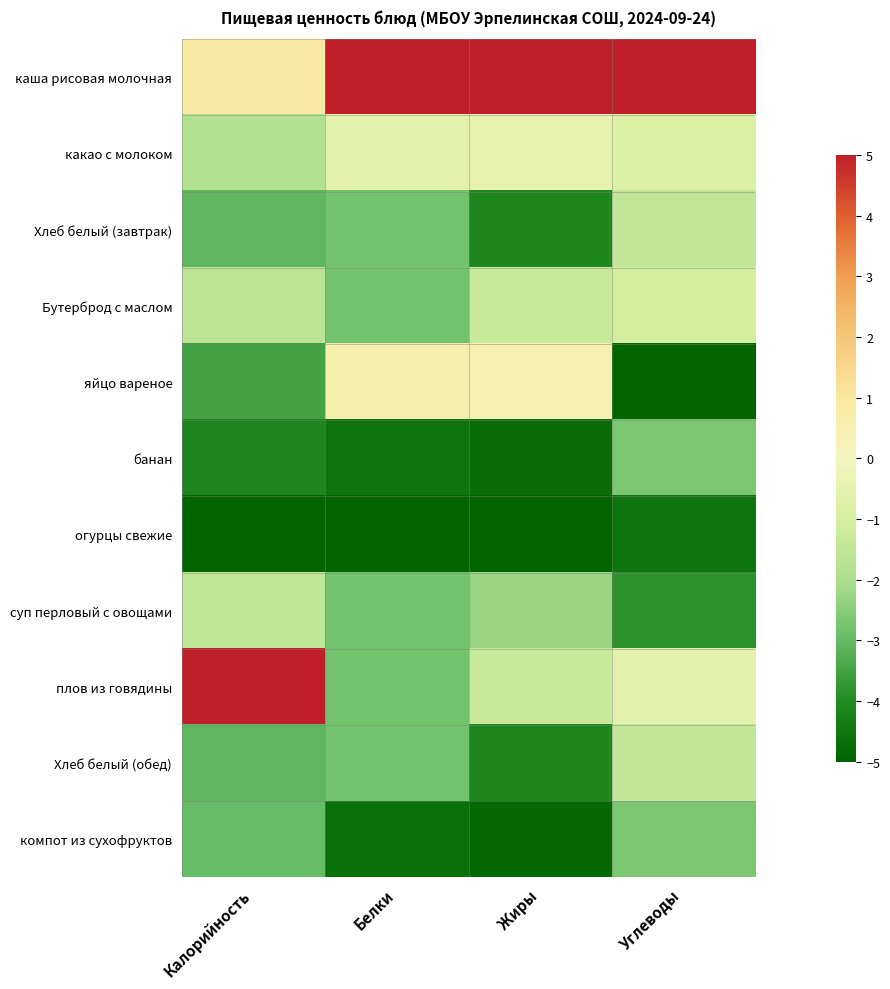

Rank the series at Калорийность from highest to lowest value.

плов из говядины, каша рисовая молочная, суп перловый с овощами, Бутерброд с маслом, какао с молоком, компот из сухофруктов, Хлеб белый (завтрак), Хлеб белый (обед), яйцо вареное, банан, огурцы свежие